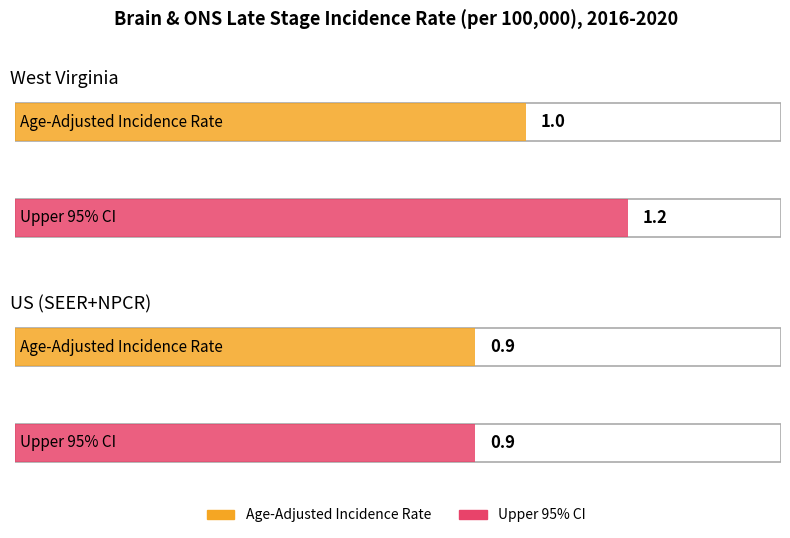

The value of Upper 95% CI at US (SEER+NPCR) is 0.9. True or false?

True